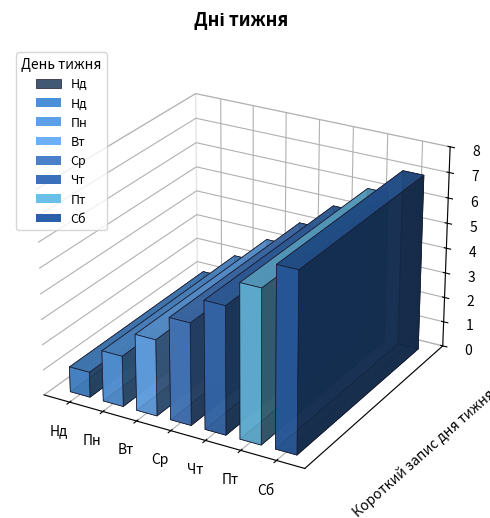

What position from the left is Пт?

6